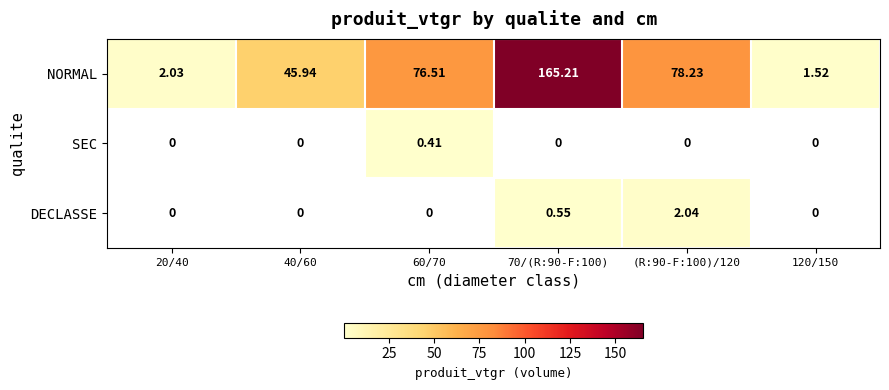

Is the value of SEC at 60/70 greater than the value of NORMAL at 120/150?

No